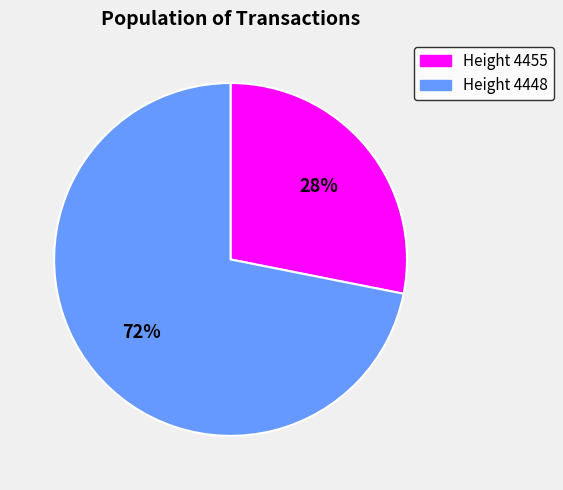

Does any single category account for the majority?

Yes